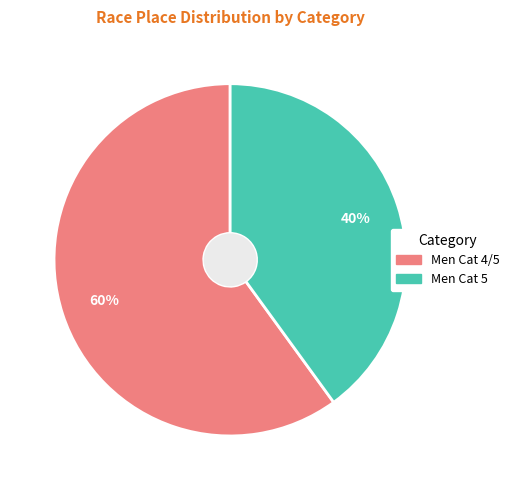

How many segments does this pie chart have?

2